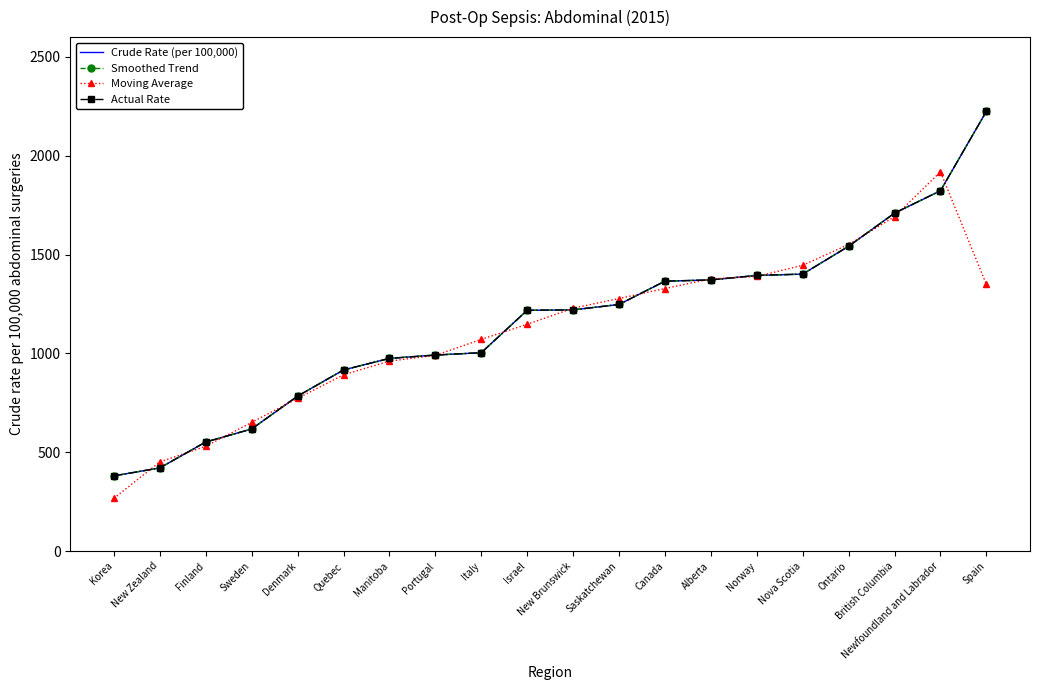

What is the difference between the Crude Rate (per 100,000) values at New Zealand and Canada?

944.6